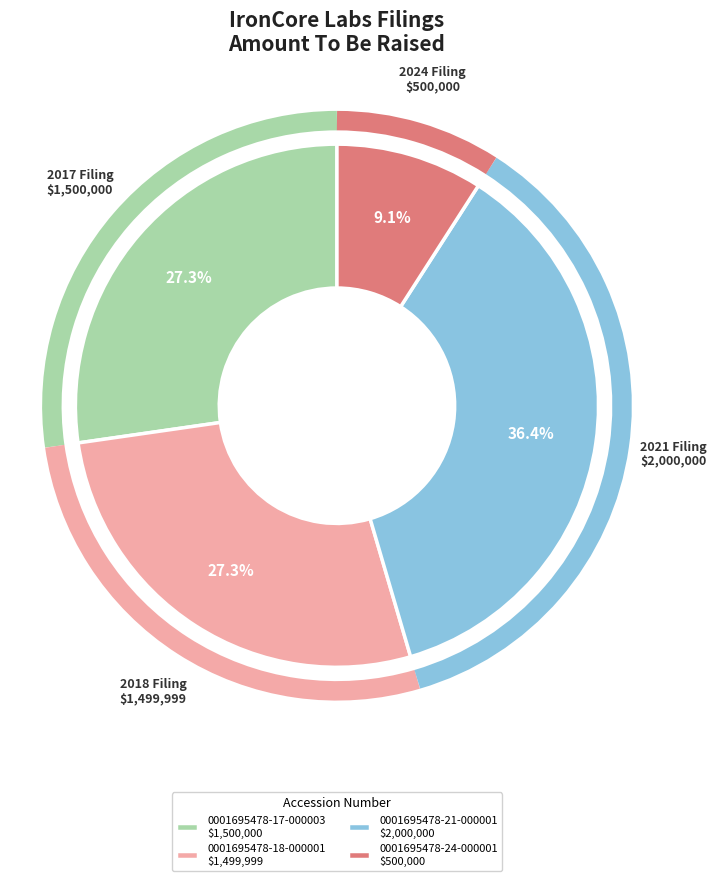

The 0001695478-18-000001 slice represents 27% of the pie. True or false?

True